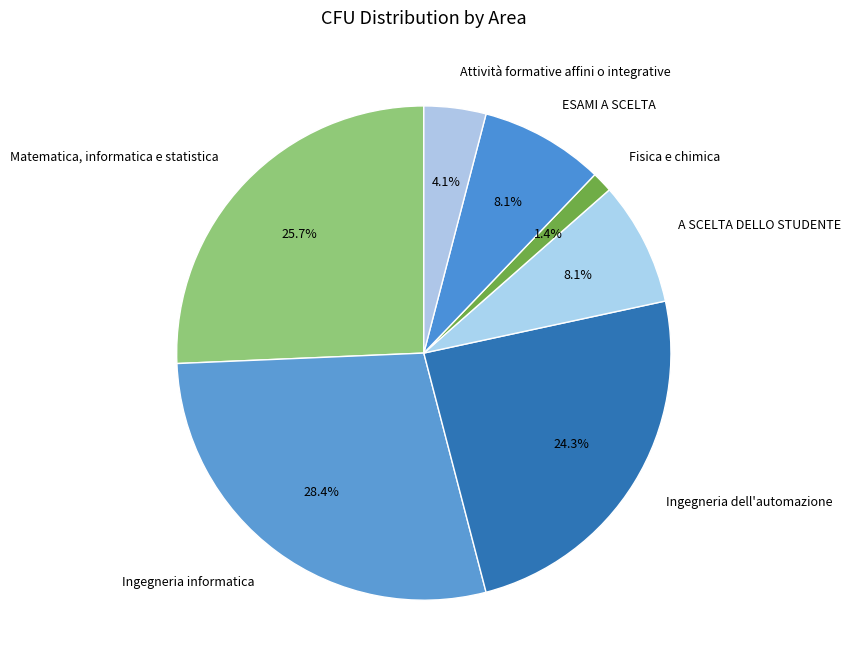

Which category has the biggest portion of the pie?

Ingegneria informatica